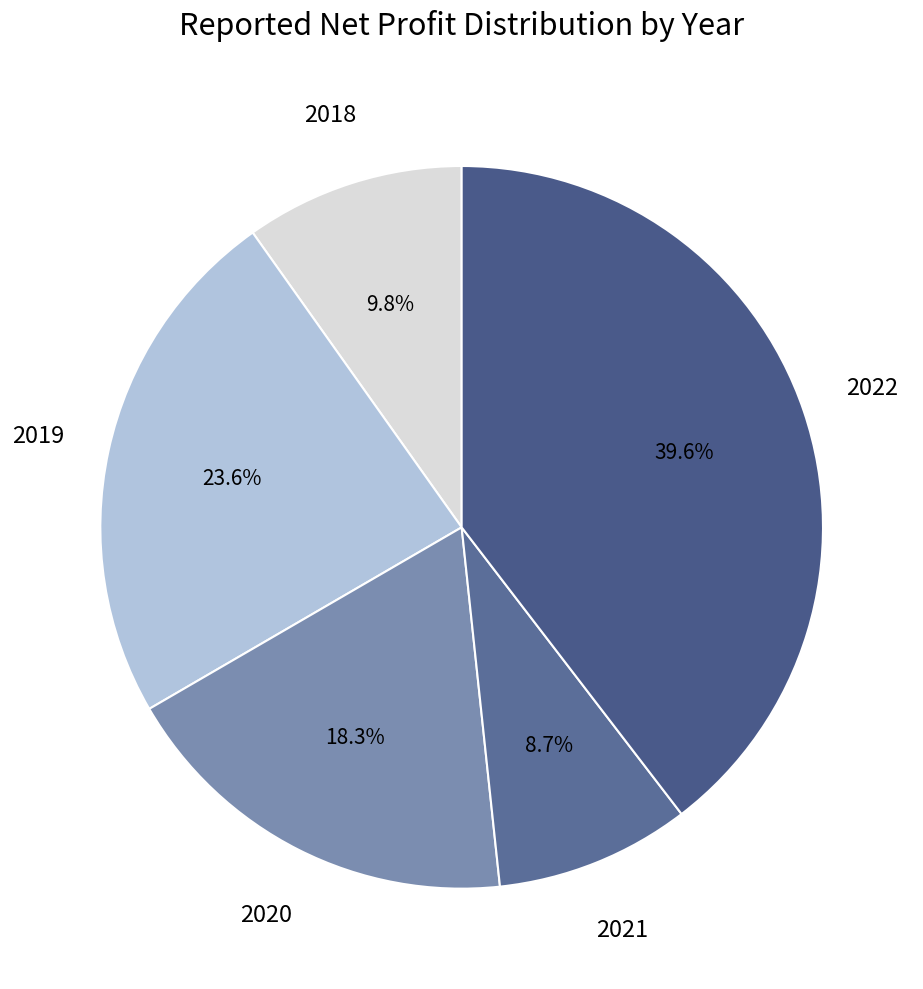

What is the largest slice in the pie chart?

2022